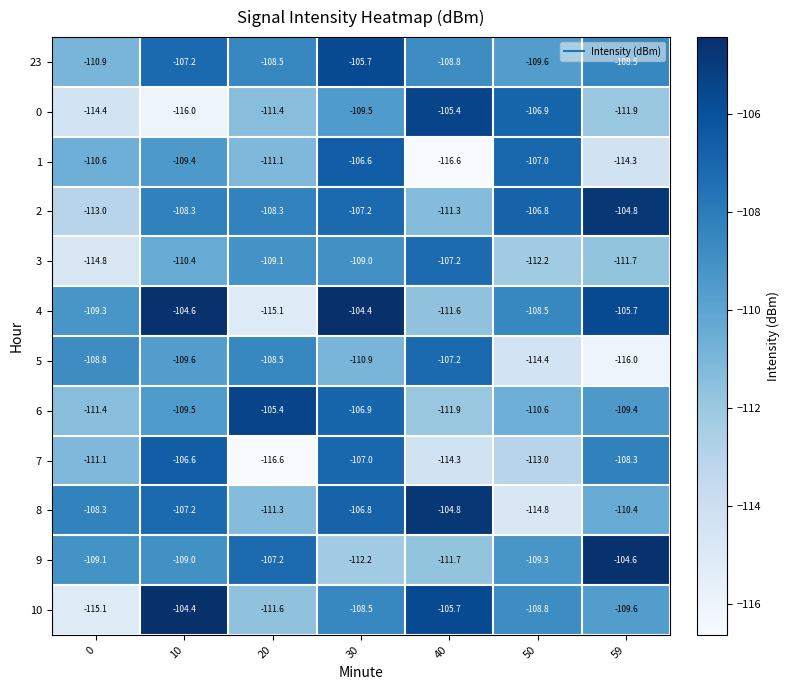

What is the minimum value shown in the chart?

-116.6